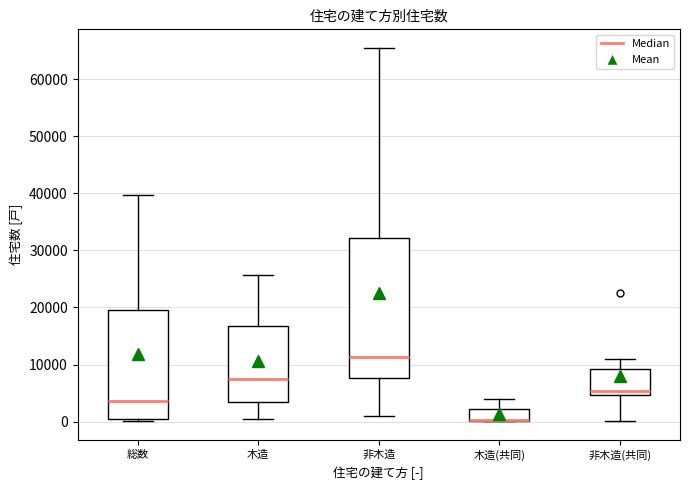

Where does the upper whisker of the box for 総数 end on the y-axis? The values are not printed on the chart, so give them approximately, as read against the axis.

40000